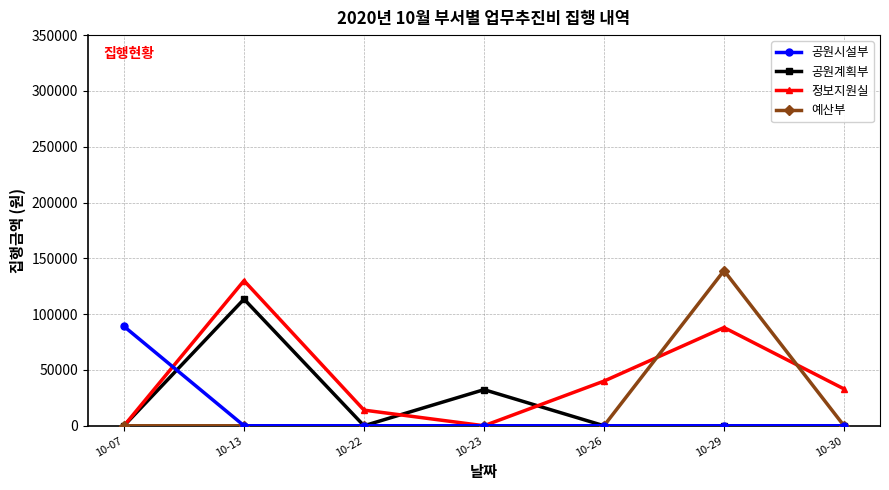

Count the number of categories in the chart.

7